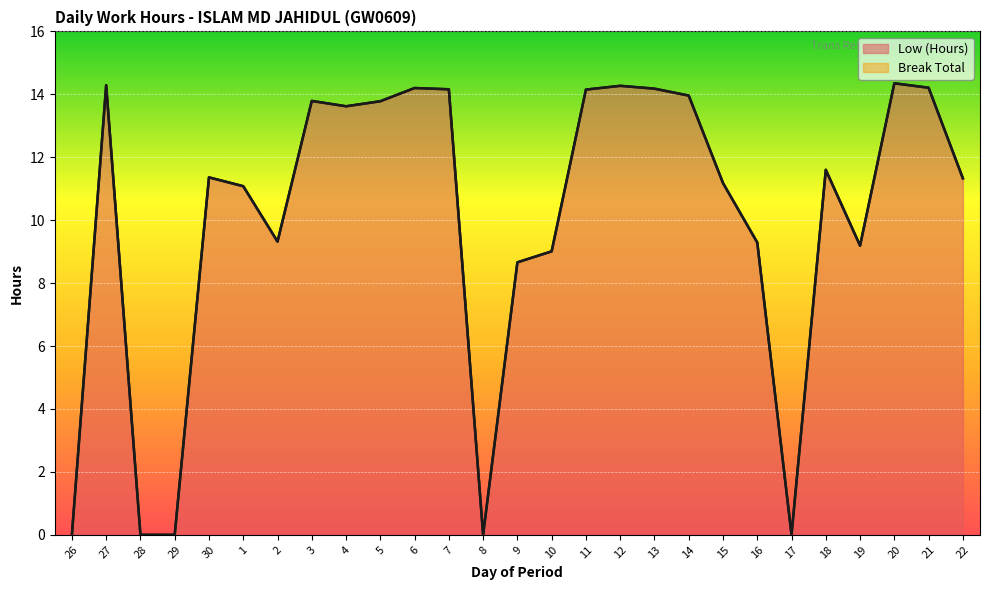

What is the change in value from 13 to 22?

-2.8